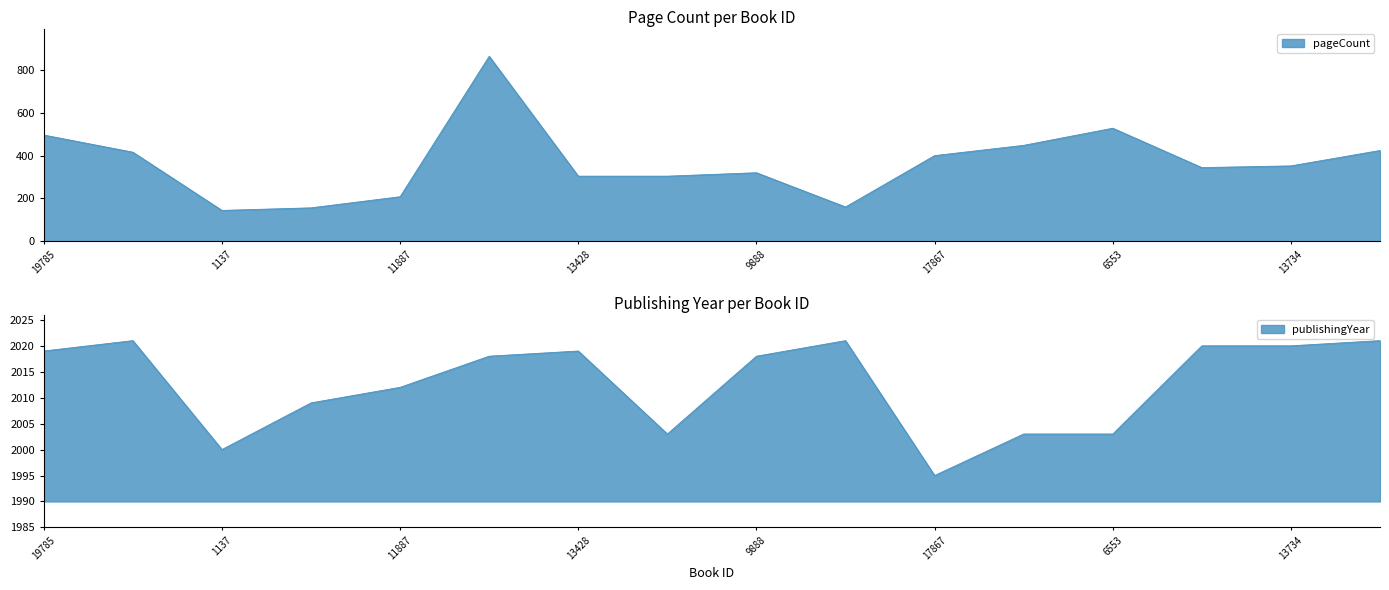

How many data points in publishingYear are less than 2018?

7